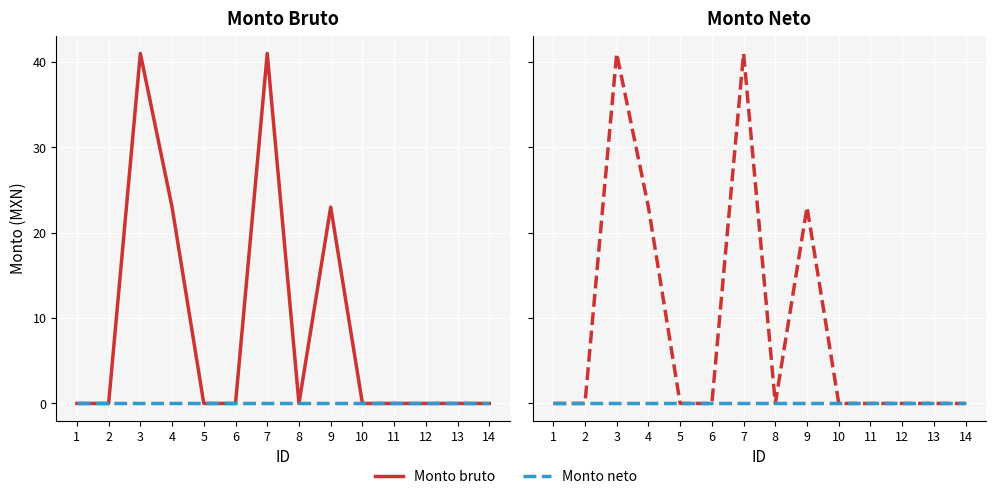

True or false: Monto bruto and Monto neto intersect in this chart.

False